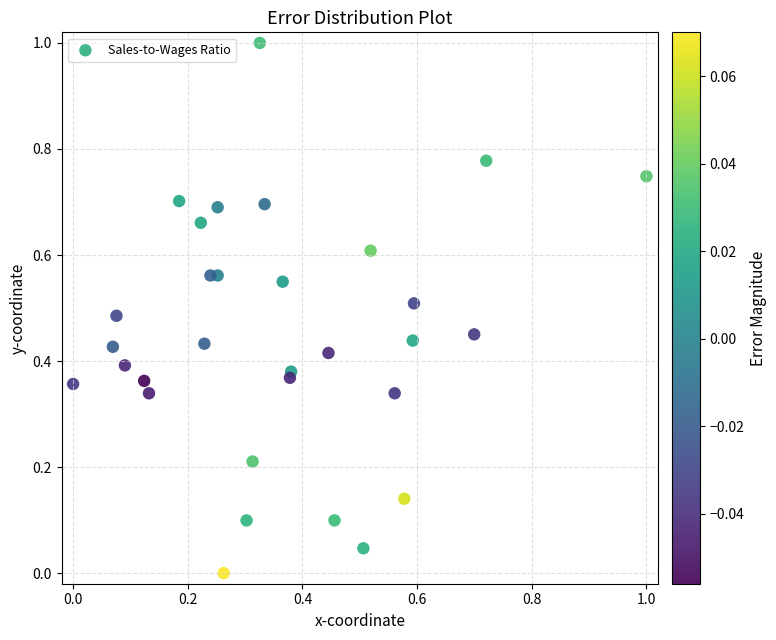

What is the range of X values (max minus min)?

1.0